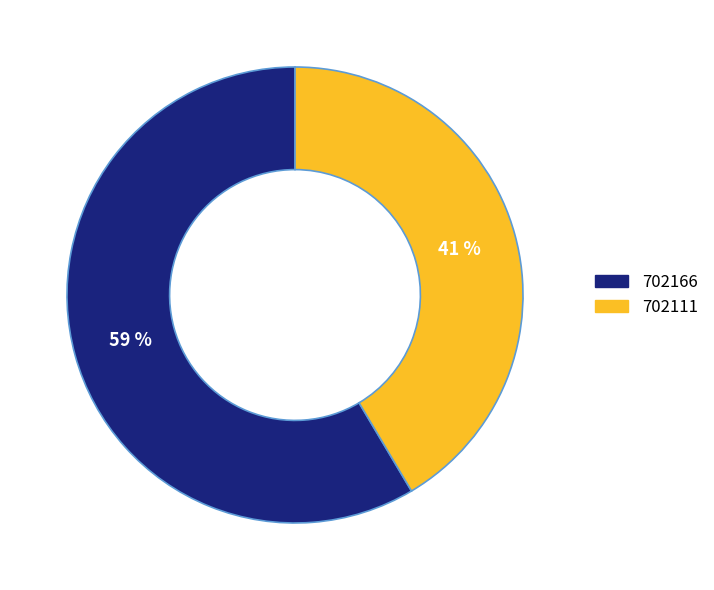

Which slice is the largest?

702166